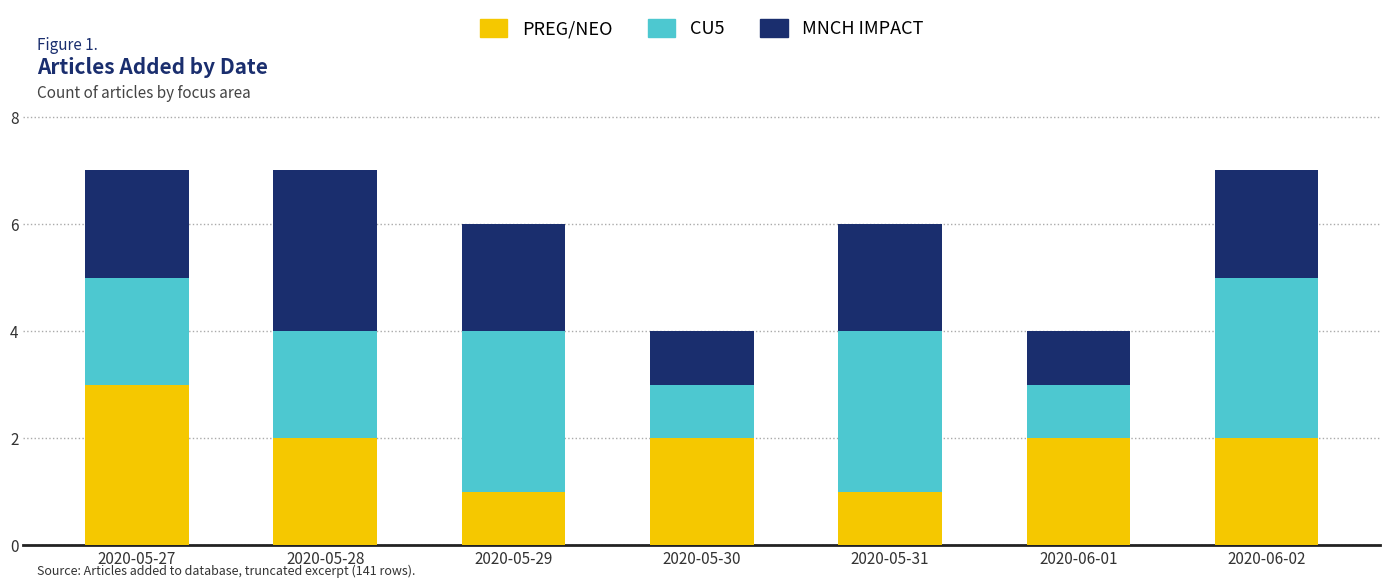

What is the total value across all series at 2020-06-02?

7